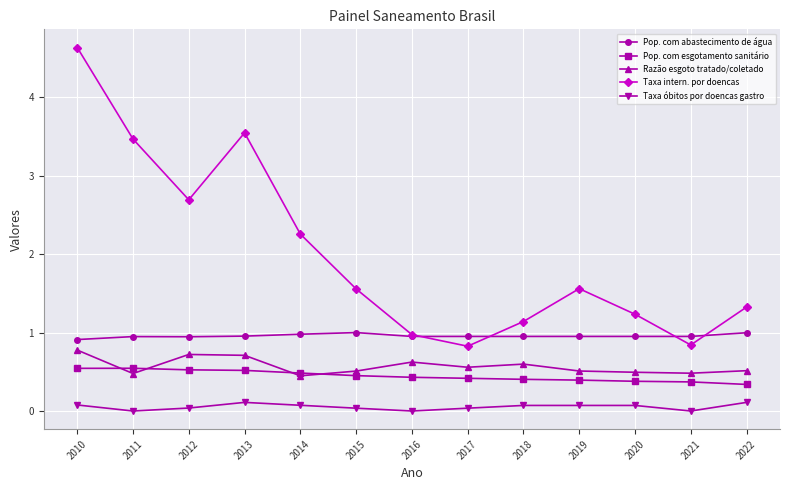

At 2021, list the series in order from smallest to largest.

Taxa óbitos por doencas gastro, Pop. com esgotamento sanitário, Razão esgoto tratado/coletado, Taxa intern. por doencas, Pop. com abastecimento de água